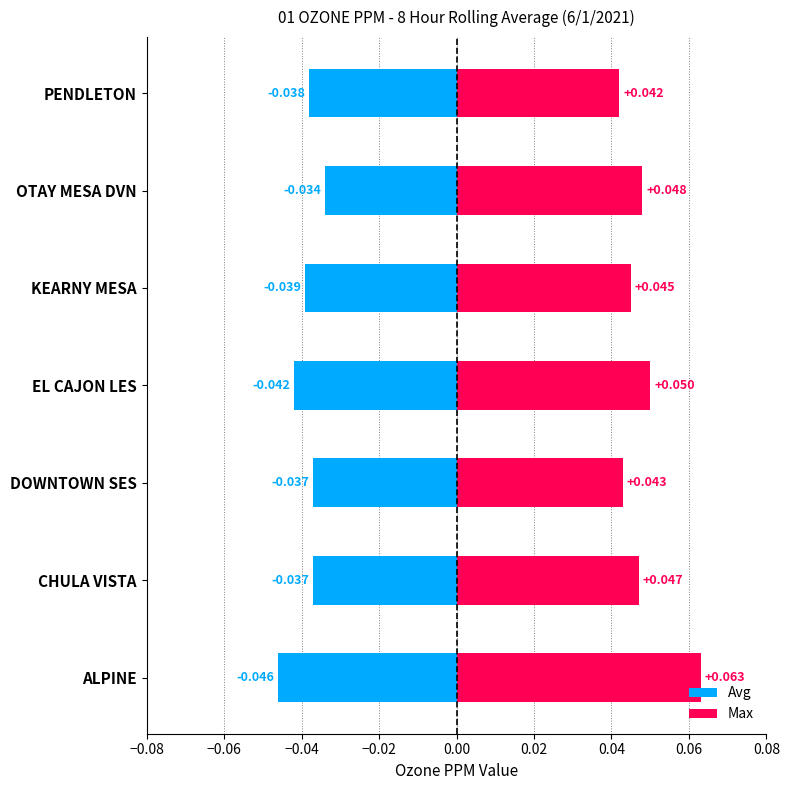

What are all the series names shown in the legend?

Avg, Max